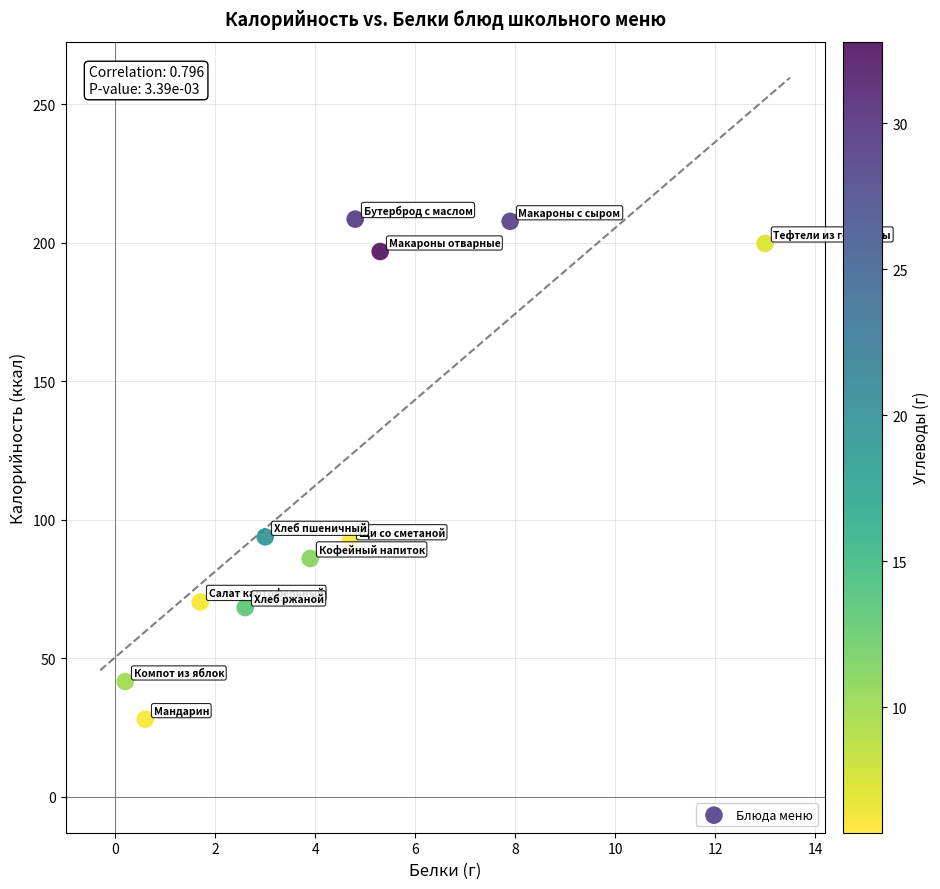

What is the average X value?

4.3